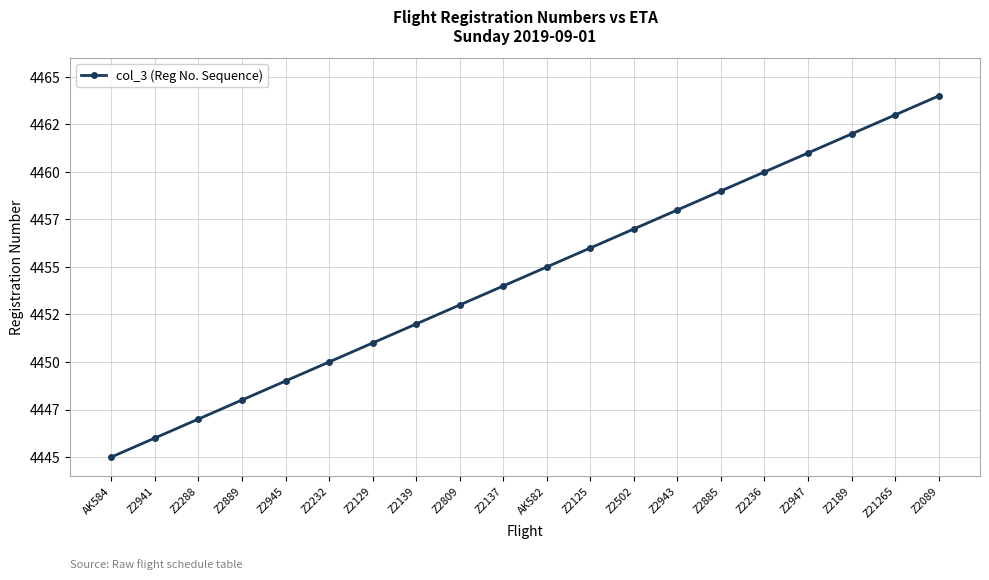

What is the sum of the values at Z2943 and Z2089?

8922